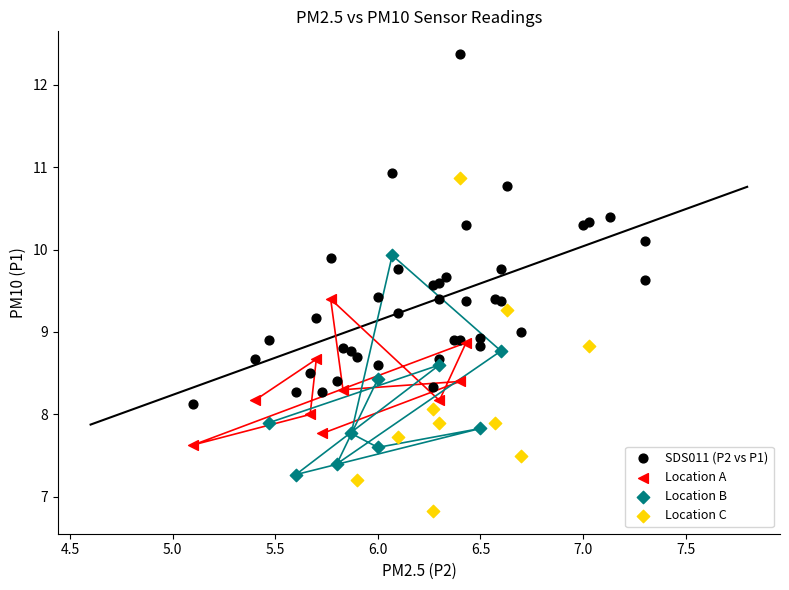

Which series reaches the minimum Y coordinate?

Location C